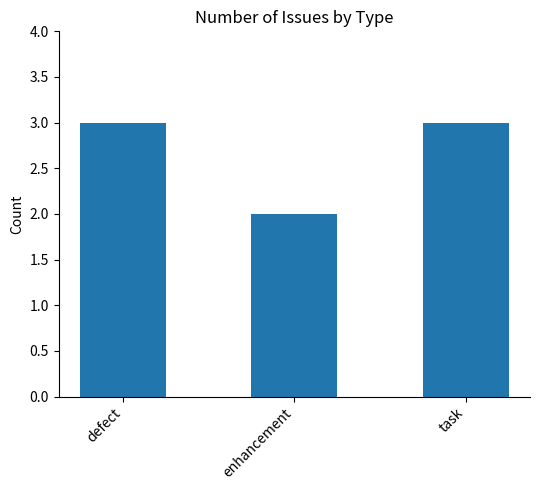

What is the value of the 2nd bar from the left?

2